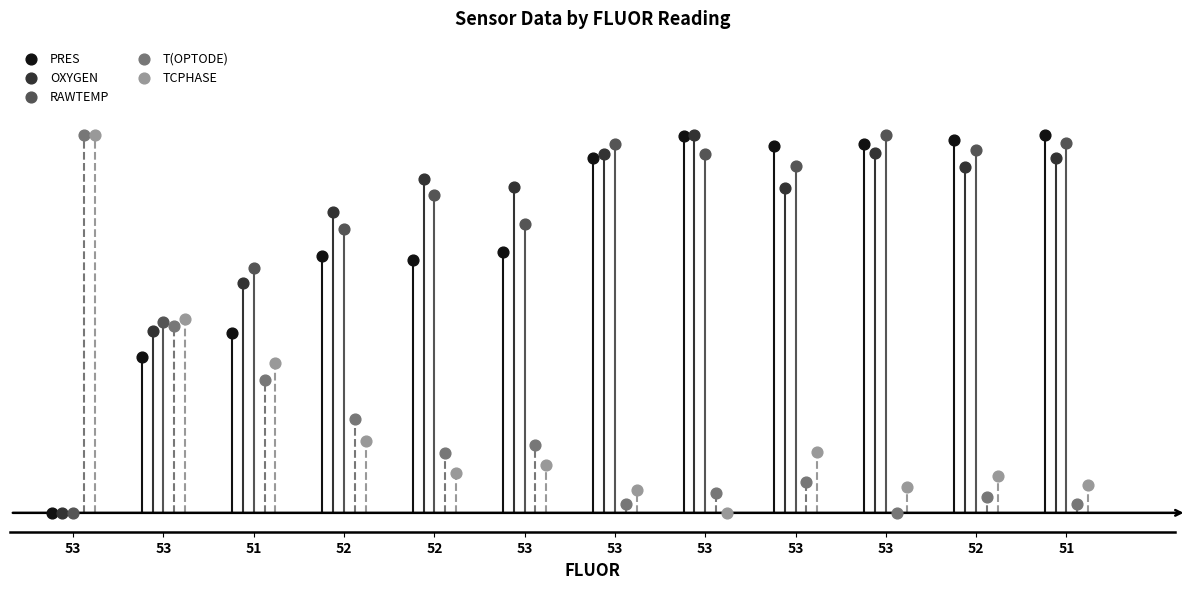

Which series has the largest Y range (max minus min)?

PRES